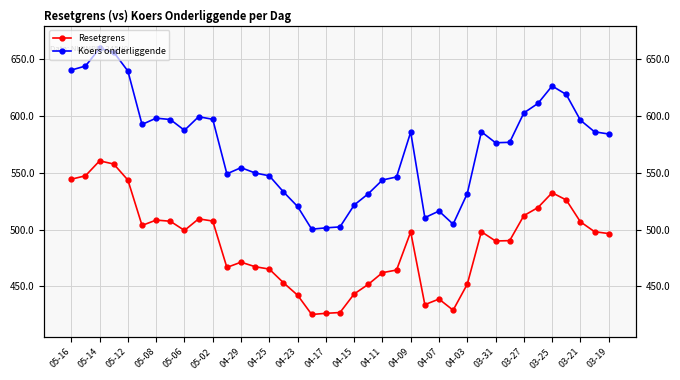

What is the total value across all series at 23?

1010.6